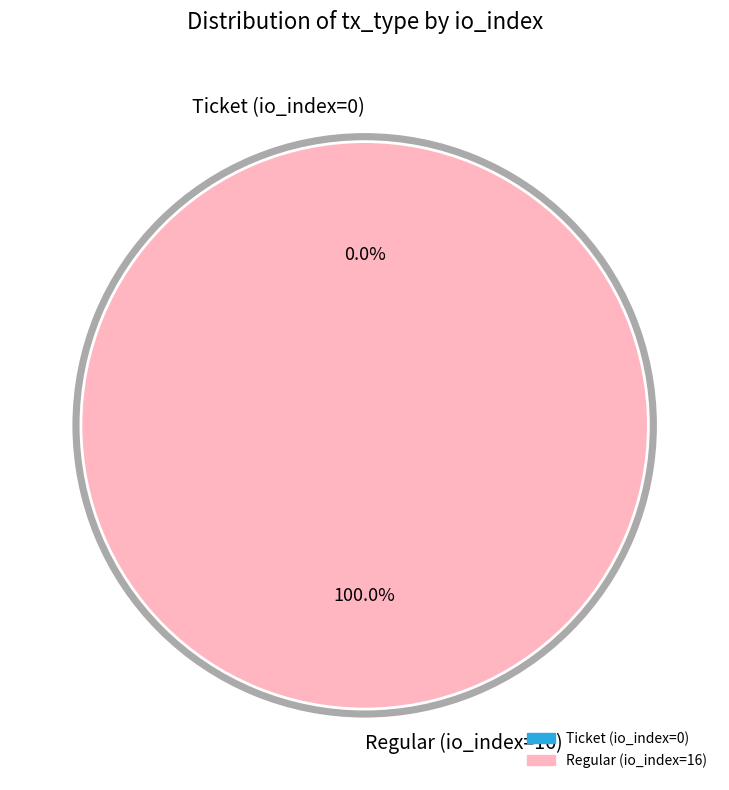

Rank the categories by value from lowest to highest.

Ticket (io_index=0), Regular (io_index=16)